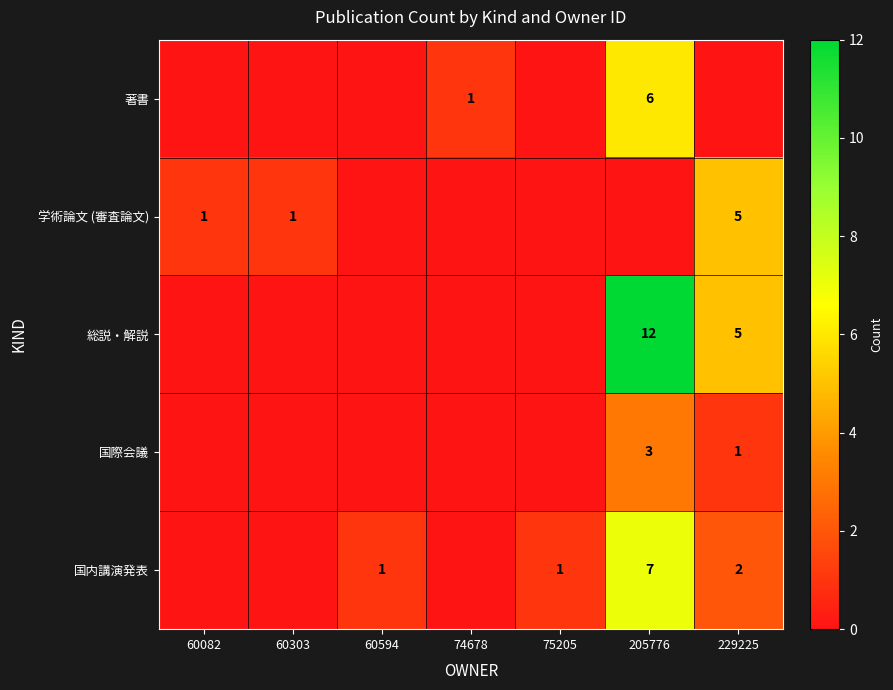

How many values in 学術論文 (審査論文) are above zero?

3